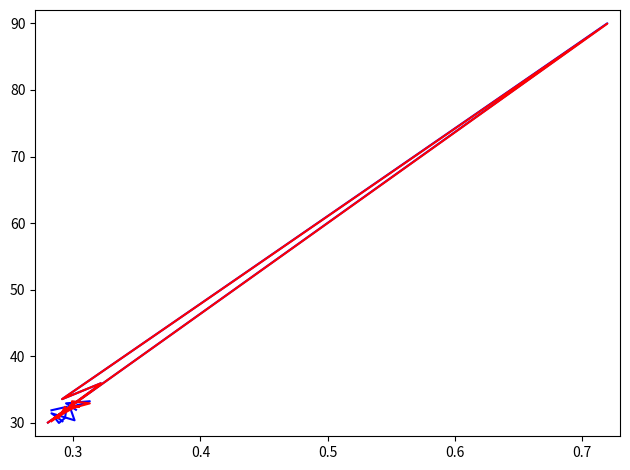

What is the highest value of the Total empl. (first half) series?

90.0